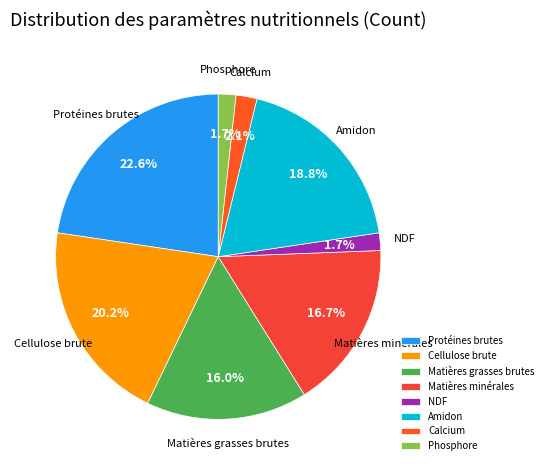

Is there any slice that represents more than half of the pie?

No